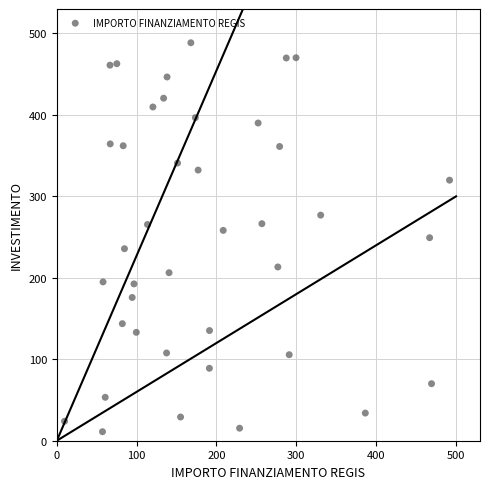

What is the range of X values (max minus min)?

482.1